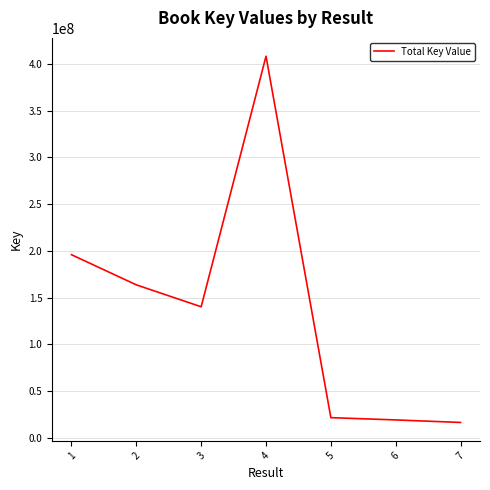

The chart shows a value of 16572037 at 7. True or false?

True